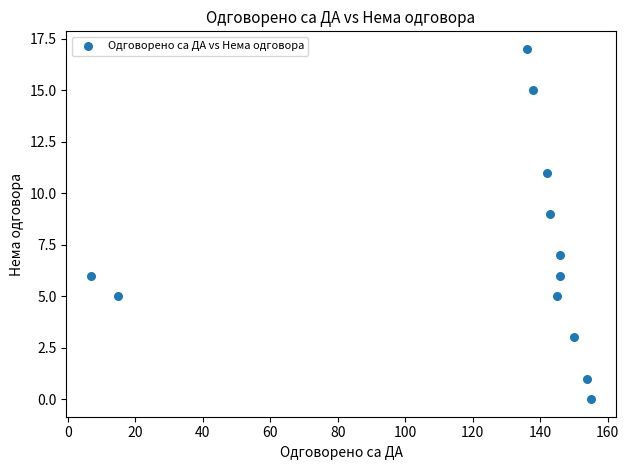

What is the average X value?

123